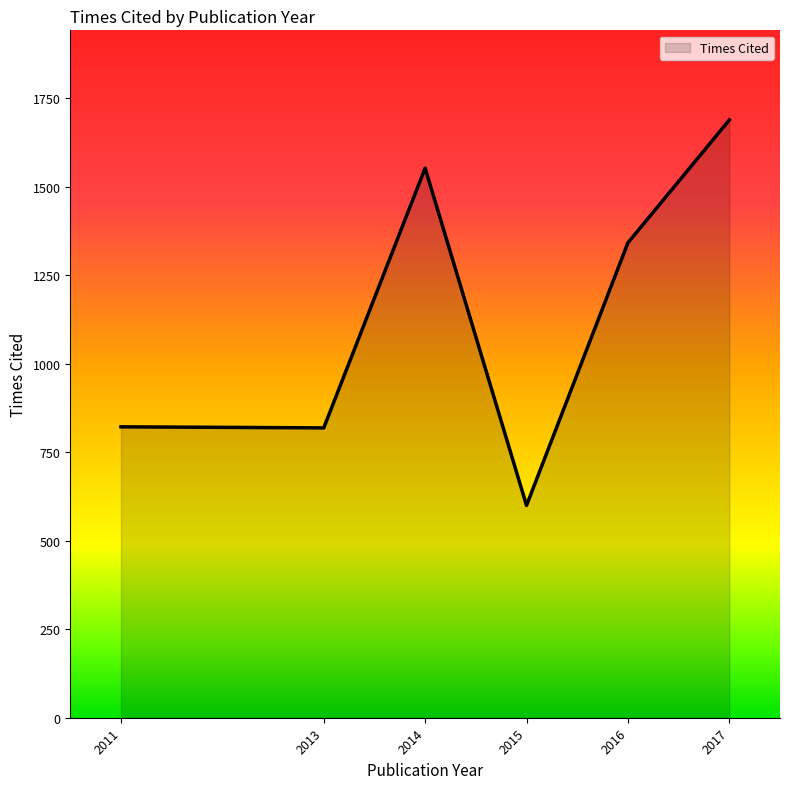

Where is the first local maximum?

2014